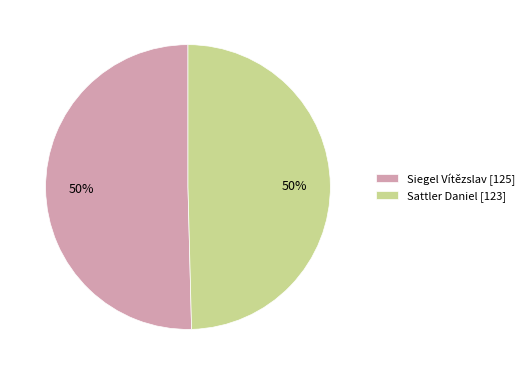

To the nearest percent, what percentage of the pie is Siegel Vítězslav [125]?

50%